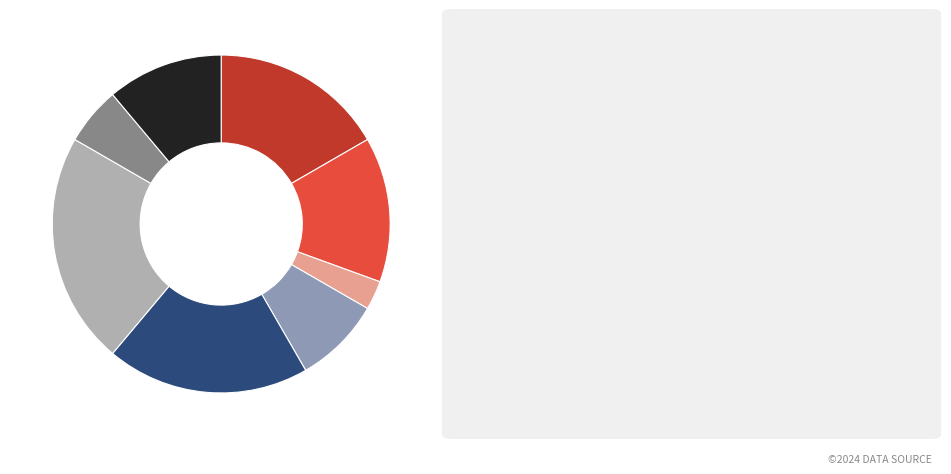

Does any single category account for the majority?

No